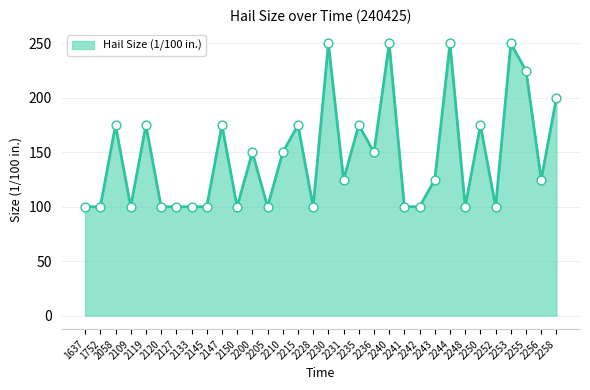

Approximately how many times larger is the value at 2240 compared to 2253?

1.0